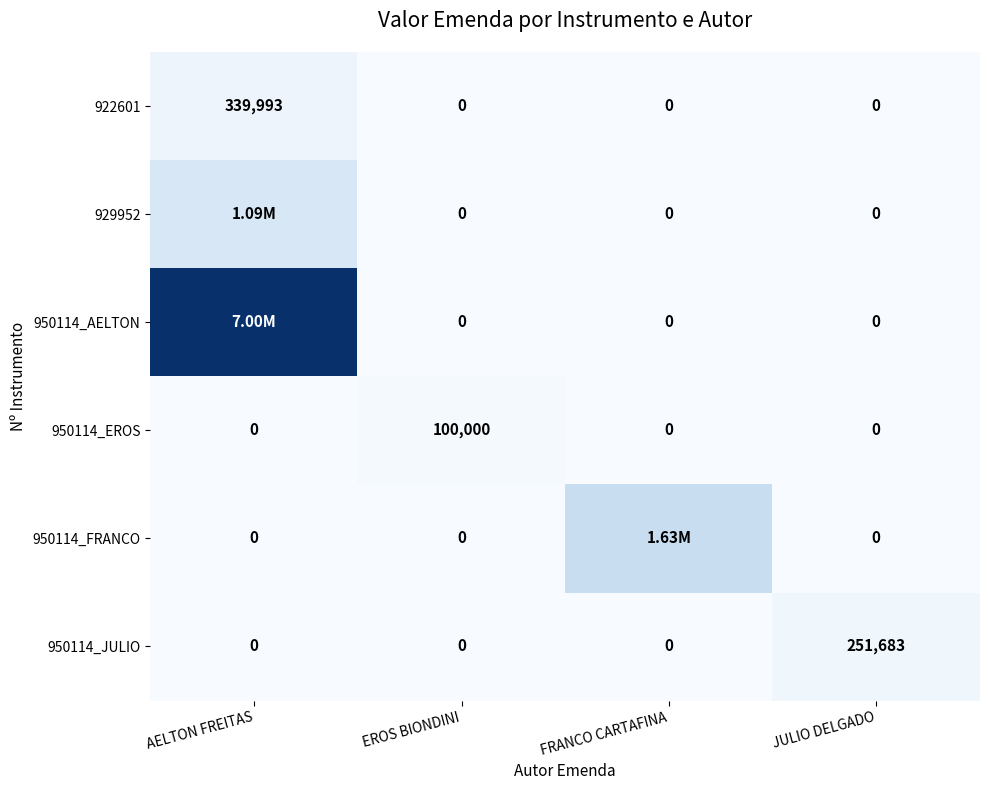

Which category has the highest value in the 950114_JULIO series?

JULIO DELGADO